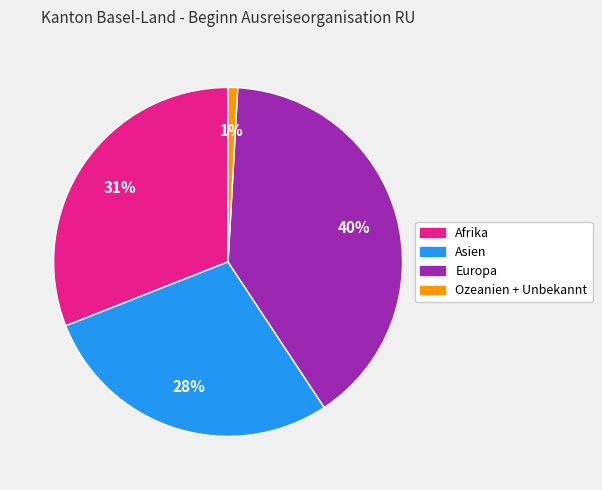

Is there a majority slice in this chart?

No